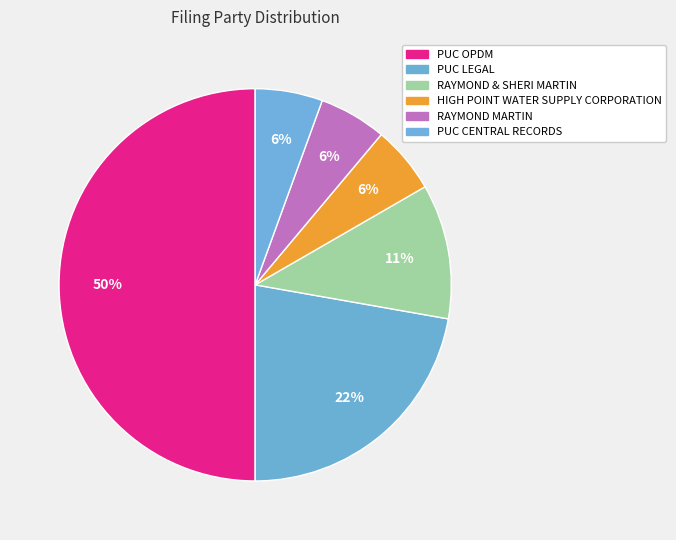

What is the smallest slice in the pie chart?

HIGH POINT WATER SUPPLY CORPORATION